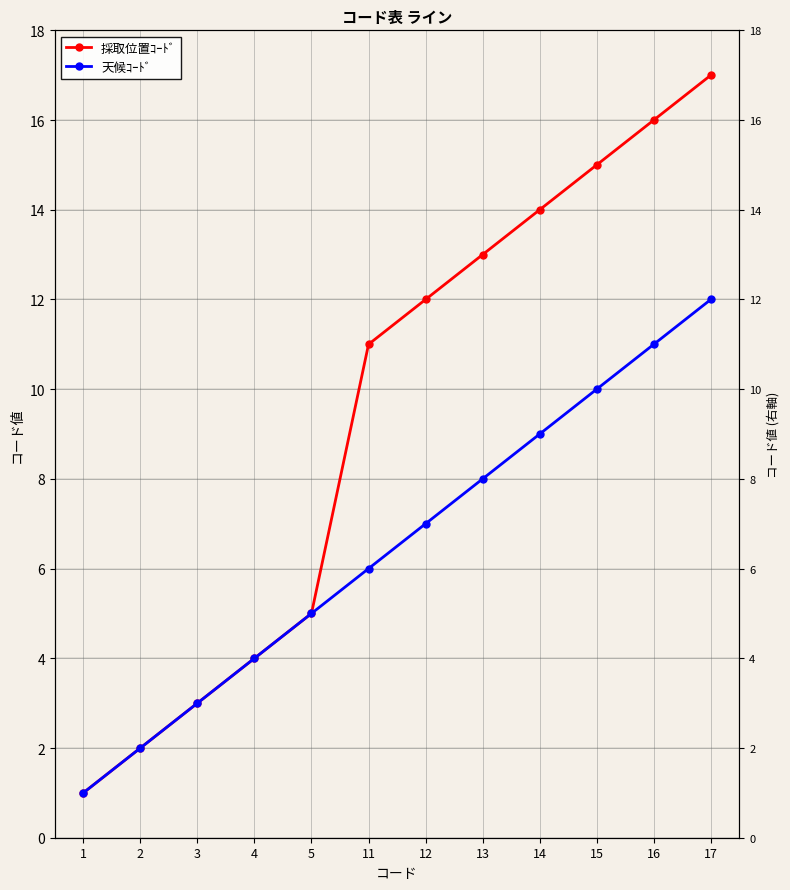

Which series has the largest total across all categories?

採取位置ｺｰﾄﾞ